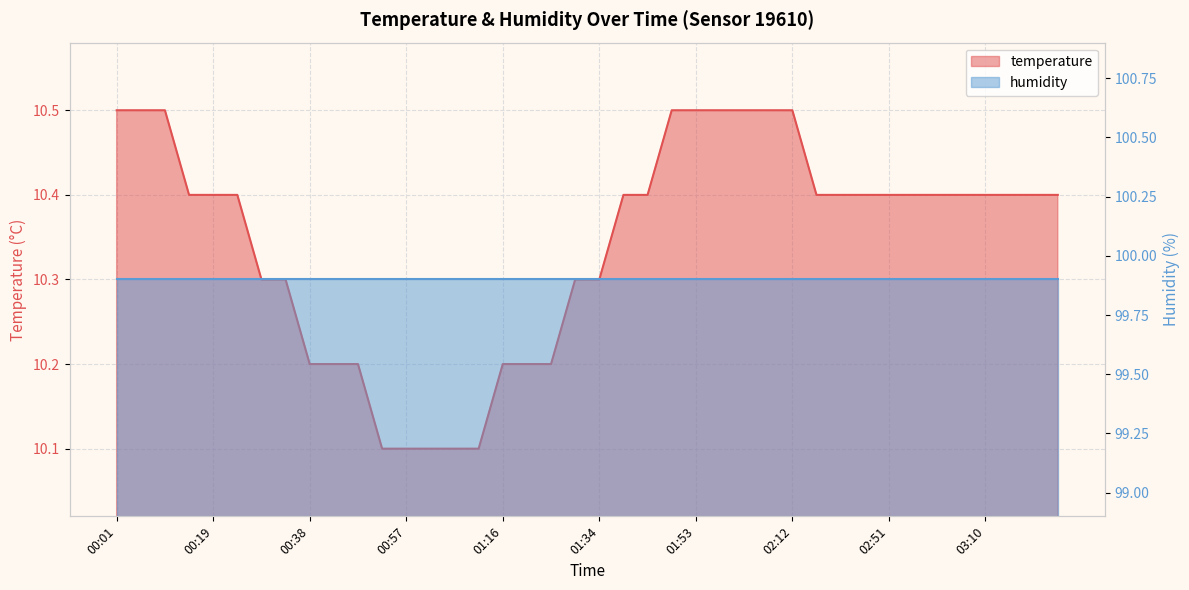

What is the smallest value displayed?

10.1